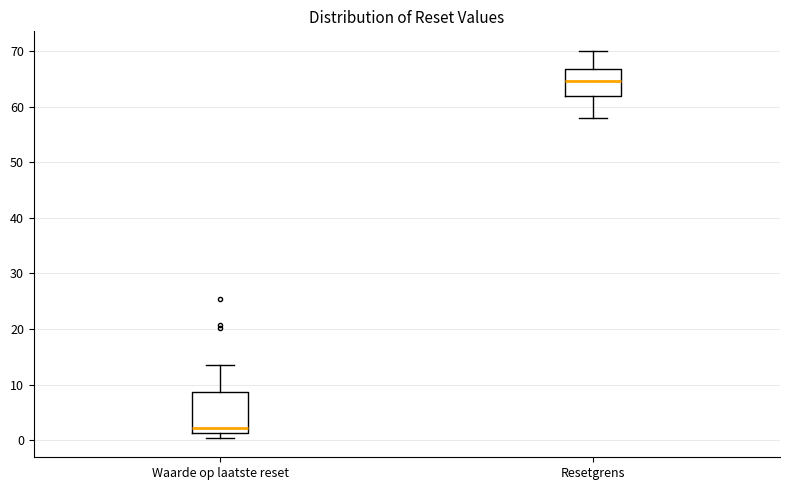

Reading left to right, transcribe this box plot: for each box, give where its median line is, the range the box spans, and where its two whiskers end, as read against the y-axis. The values are not printed on the chart, so give them approximately, as read against the axis.

Waarde op laatste reset: median 2, box 1 to 9, whiskers 0 to 14
Resetgrens: median 65, box 62 to 67, whiskers 58 to 70